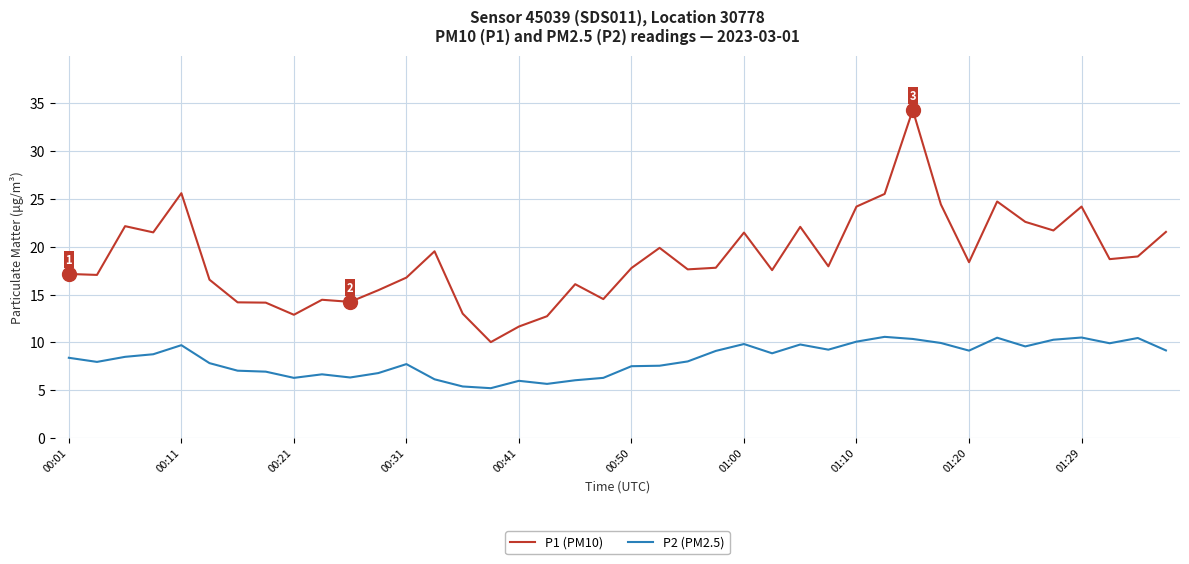

What is the minimum value for P1 (PM10)?

10.0